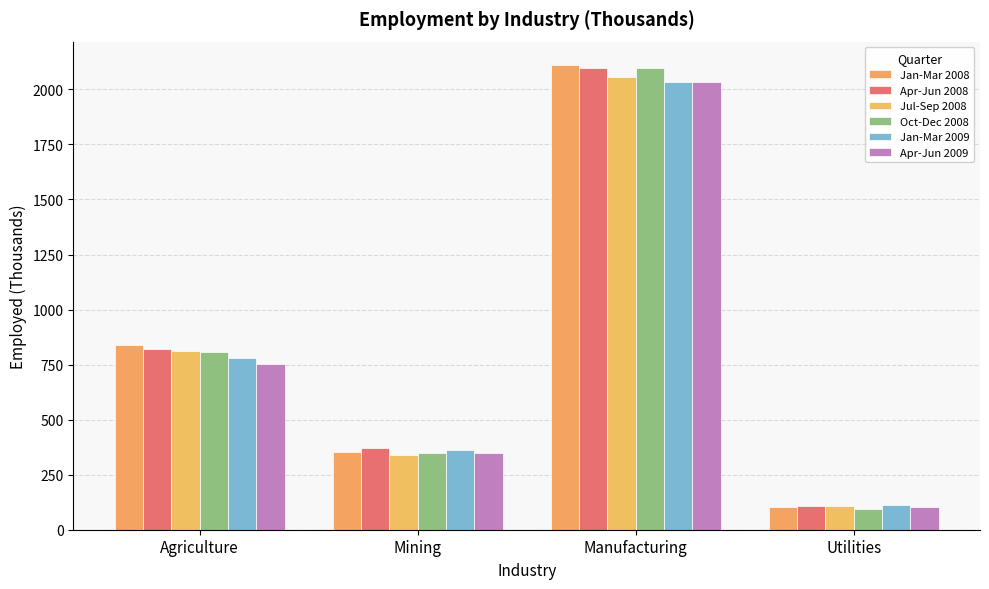

Reading right to left, extract all data points from this chart.

Jan-Mar 2008: 102.4	2111.3	352.8	838.1
Apr-Jun 2008: 108.8	2099.0	372.8	820.2
Jul-Sep 2008: 107.5	2055.4	339.8	809.6
Oct-Dec 2008: 94.3	2097.2	349.4	806.6
Jan-Mar 2009: 112.4	2031.5	361.4	778.0
Apr-Jun 2009: 103.6	2031.8	349.5	752.2